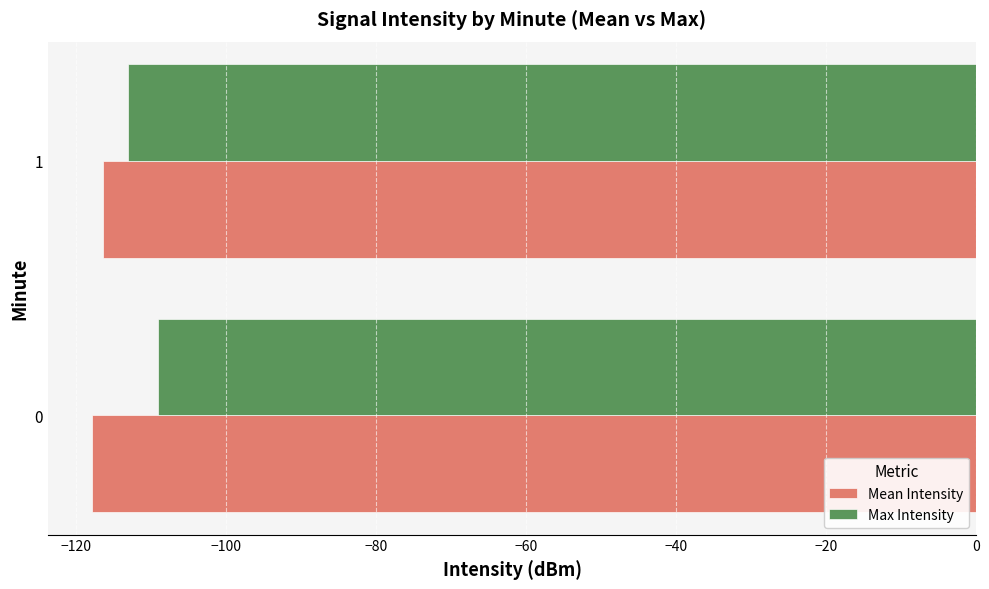

Which series has the largest total across all categories?

Max Intensity